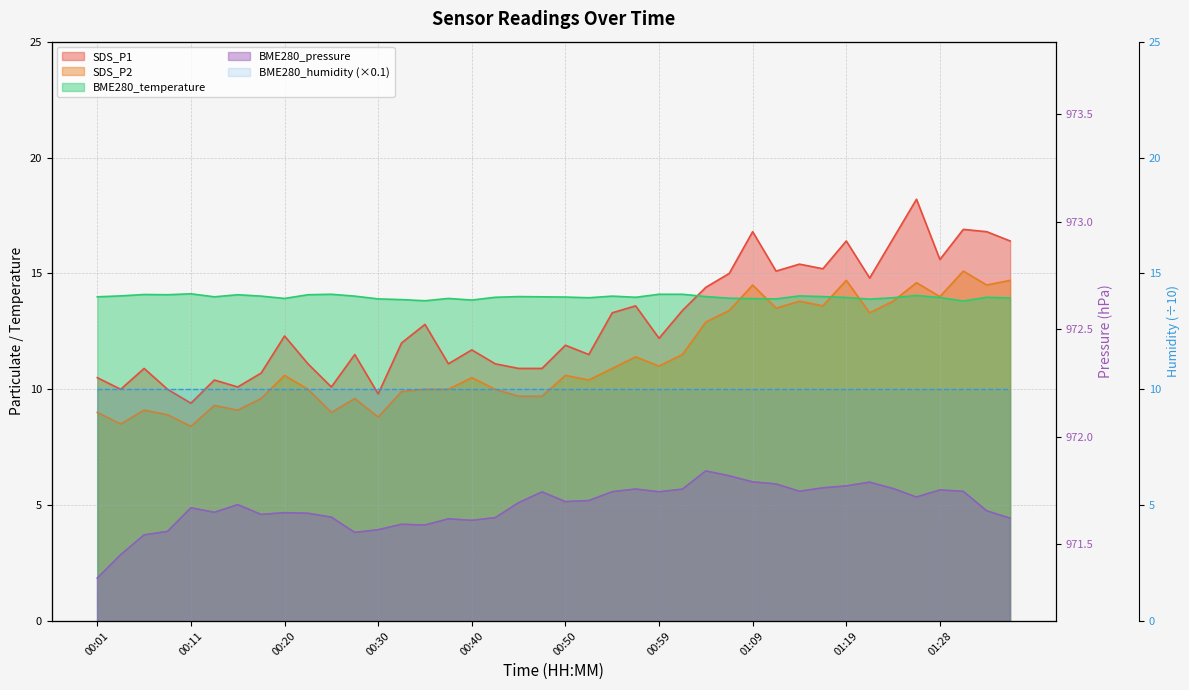

True or false: BME280_pressure and BME280_temperature cross at least once.

False